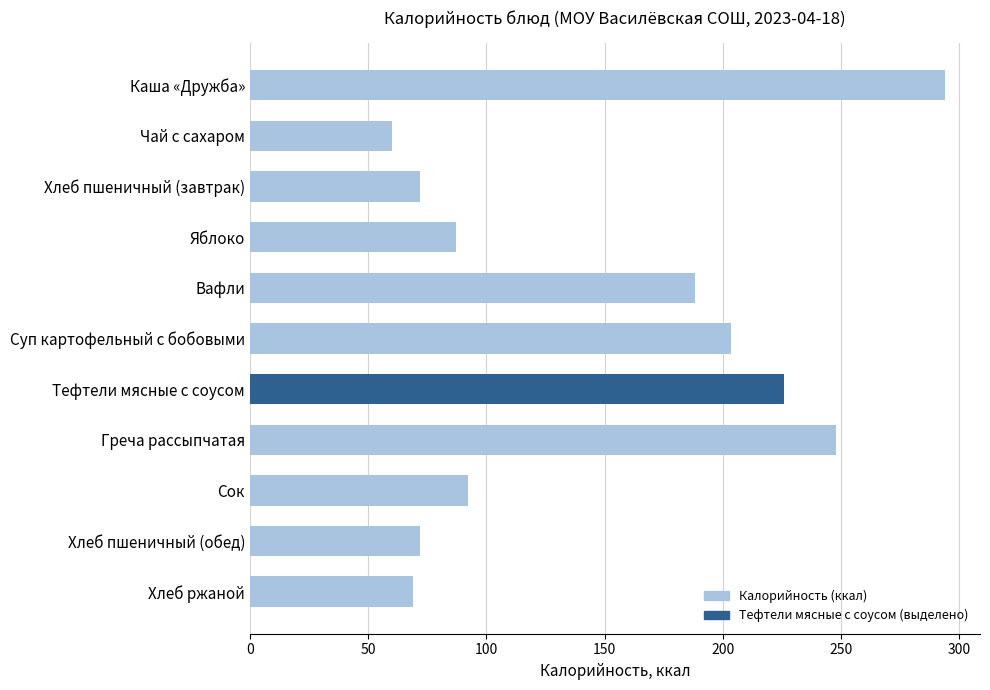

How many data points are less than 92?

5